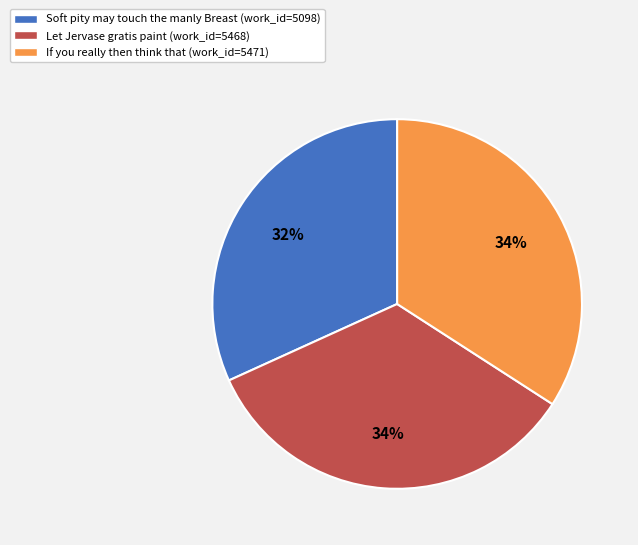

Count the number of slices in the pie.

3